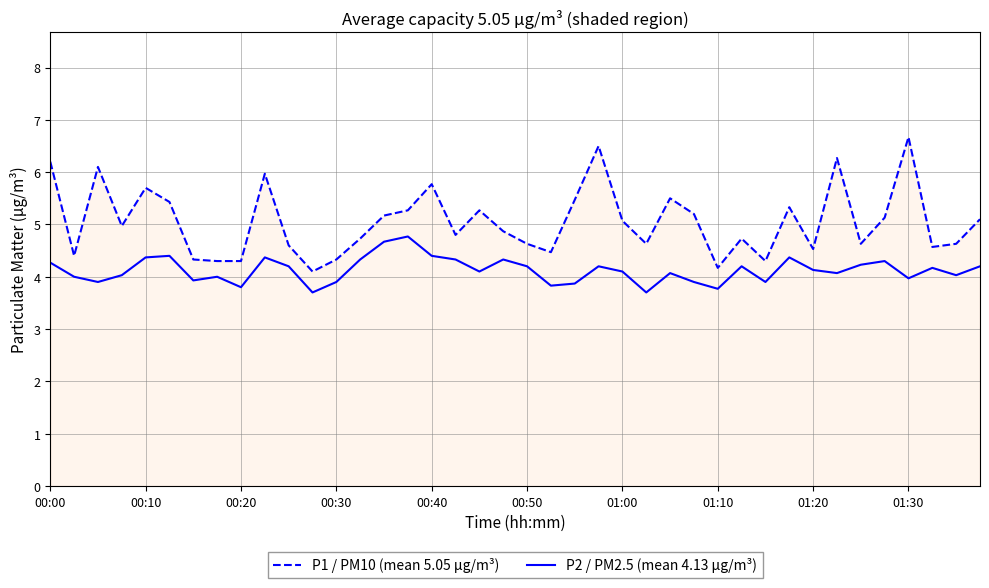

Rank the series by their maximum value, from lowest to highest.

P2 / PM2.5 (mean 4.13 µg/m³), P1 / PM10 (mean 5.05 µg/m³)